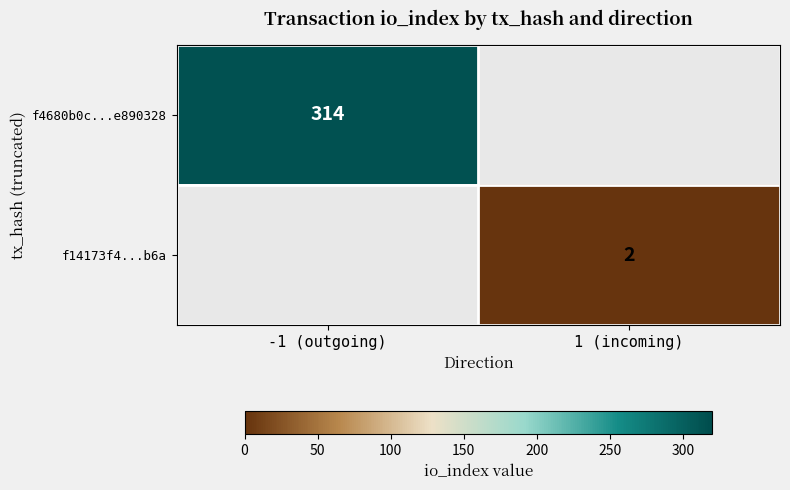

What is the greatest value displayed?

314.0